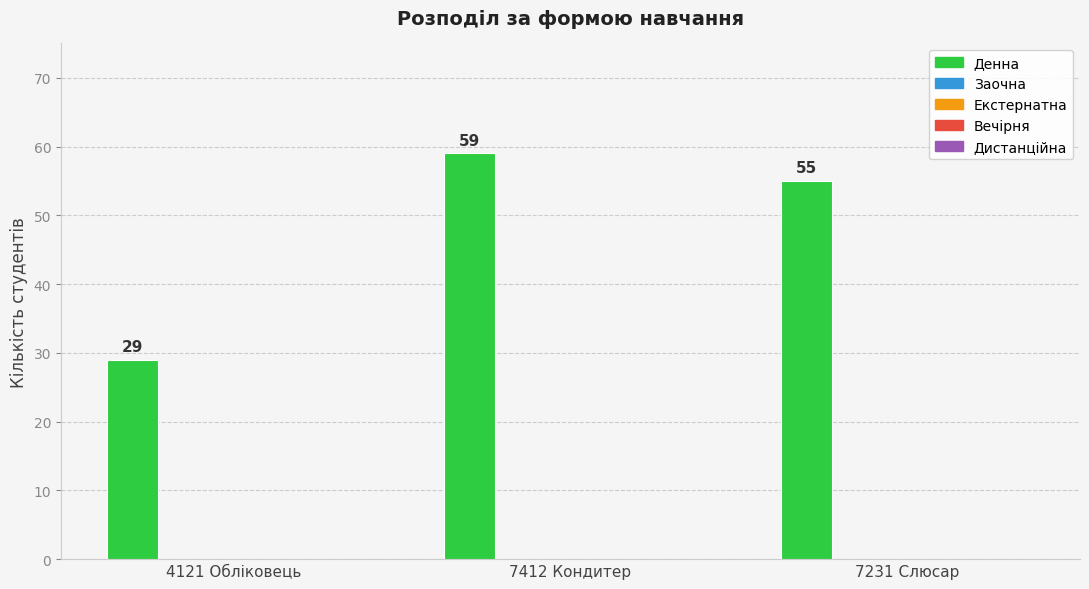

What is the smallest value displayed?

29